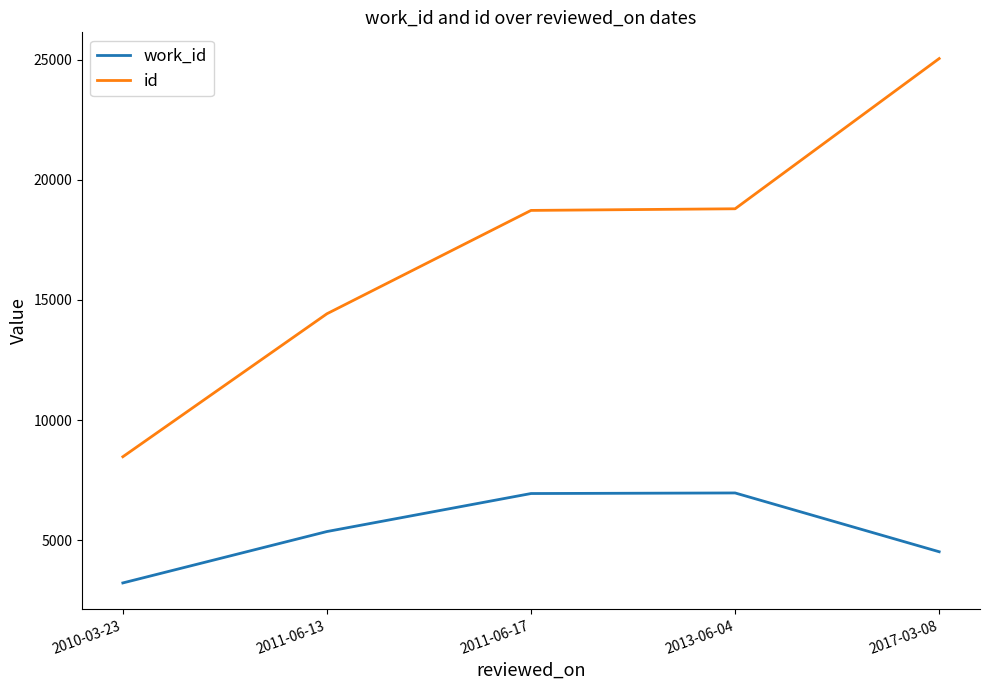

At which category is the sum across all series the highest?

2017-03-08